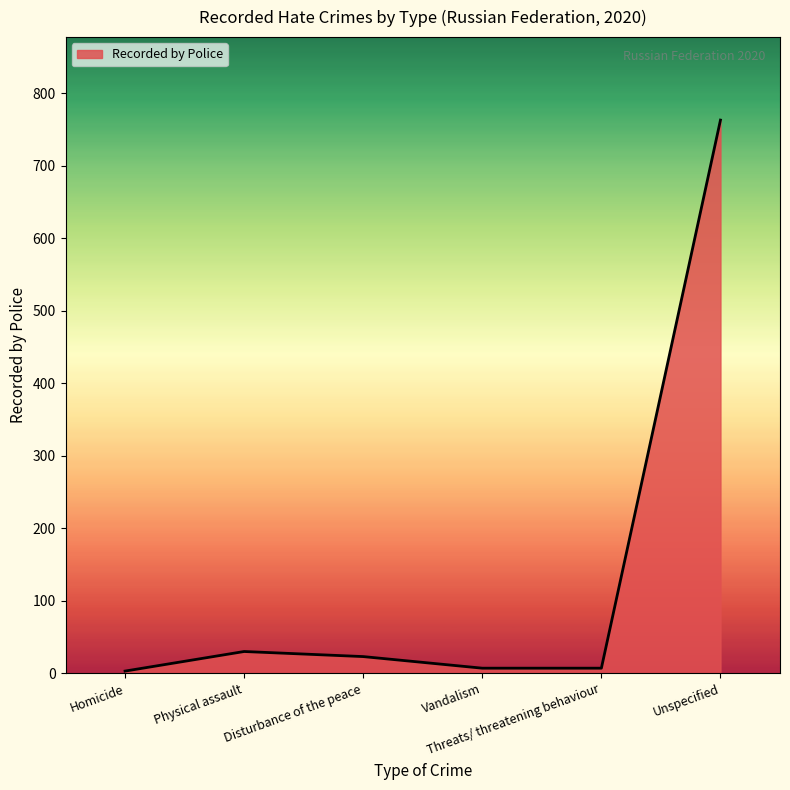

Reading left to right, list all the values displayed in this chart.

3	30	23	7	7	763